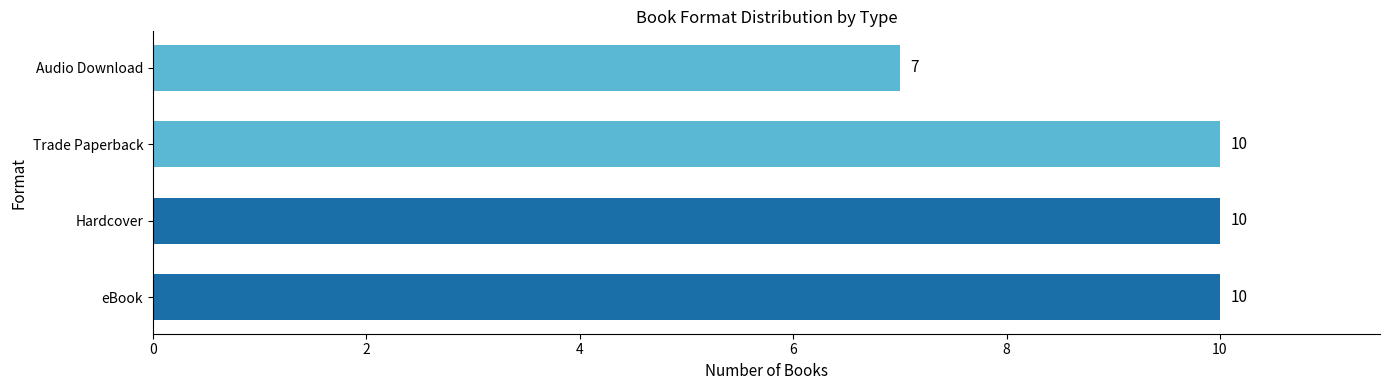

Between Audio Download and eBook, which is larger?

eBook